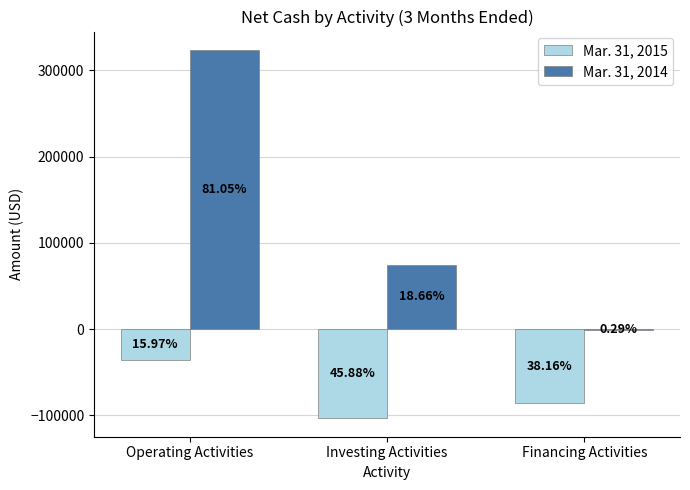

What is the difference between the maximum and minimum values in the Mar. 31, 2014 series?

324652